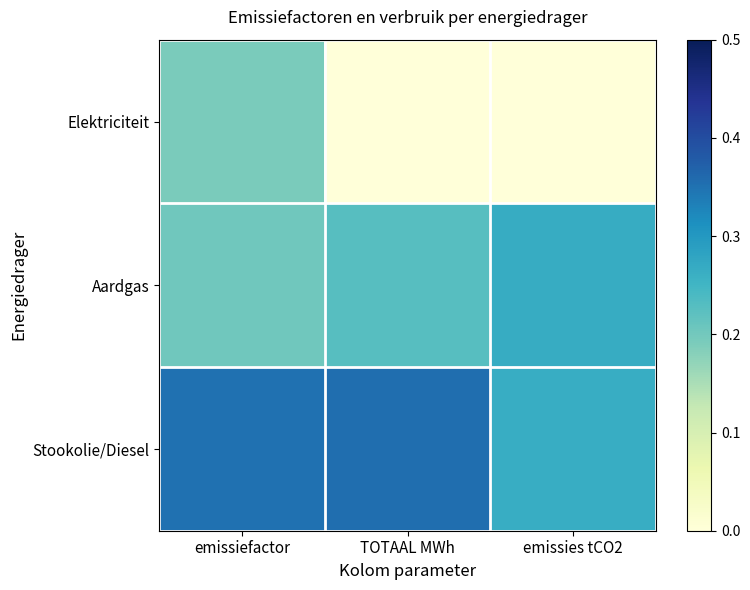

Which series has the largest total across all categories?

Stookolie/Diesel